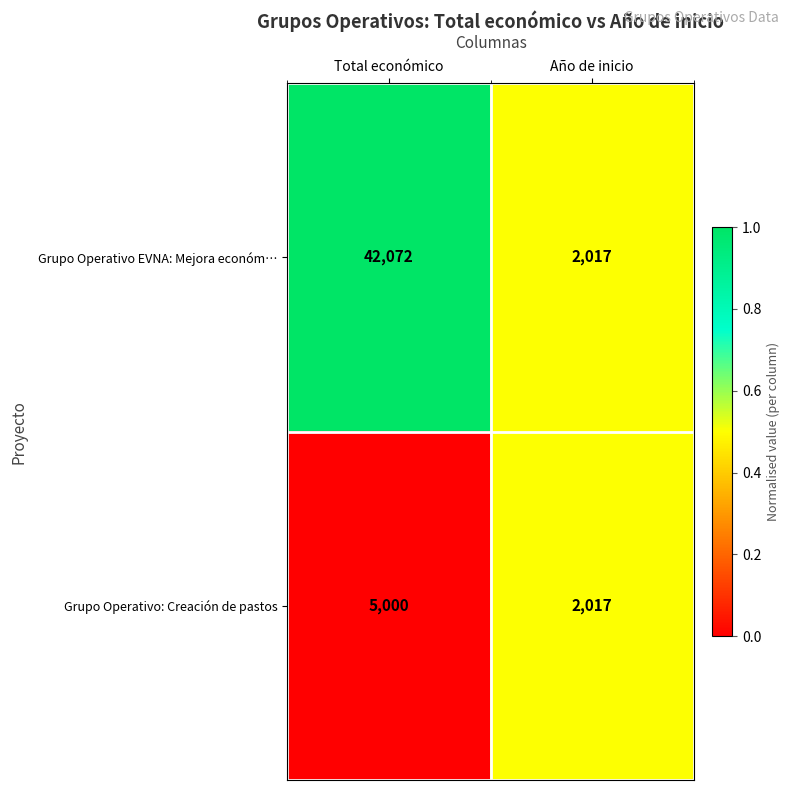

Which series has the largest total across all categories?

Grupo Operativo EVNA: Mejora económ…